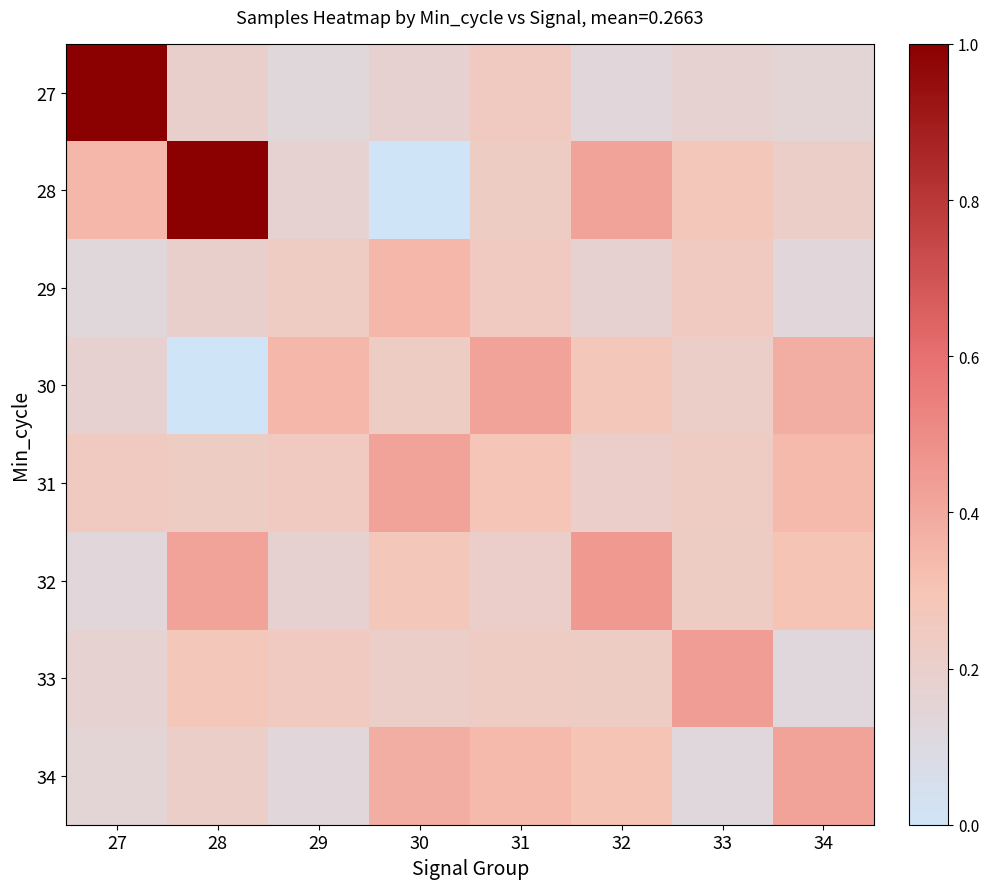

Which category has the highest value across all series?

27